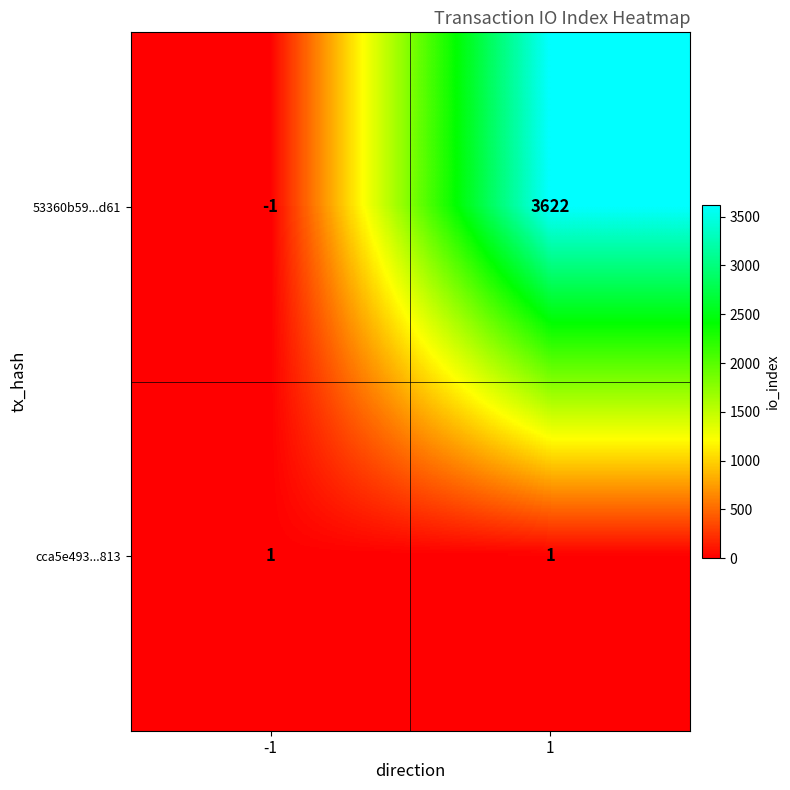

What is the greatest value displayed?

3622